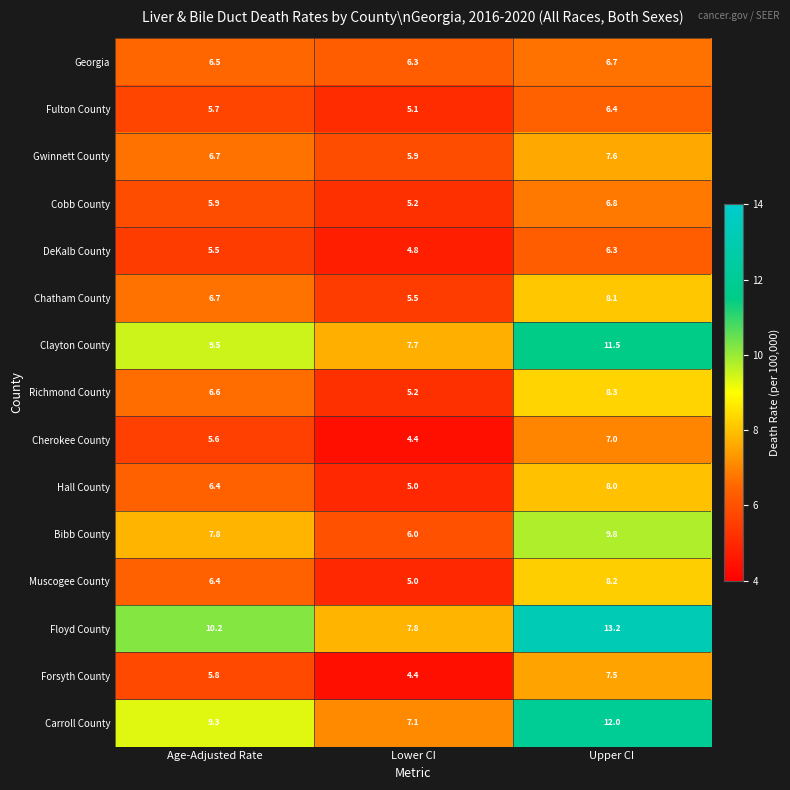

What is the total value across all series at Lower CI?

85.4